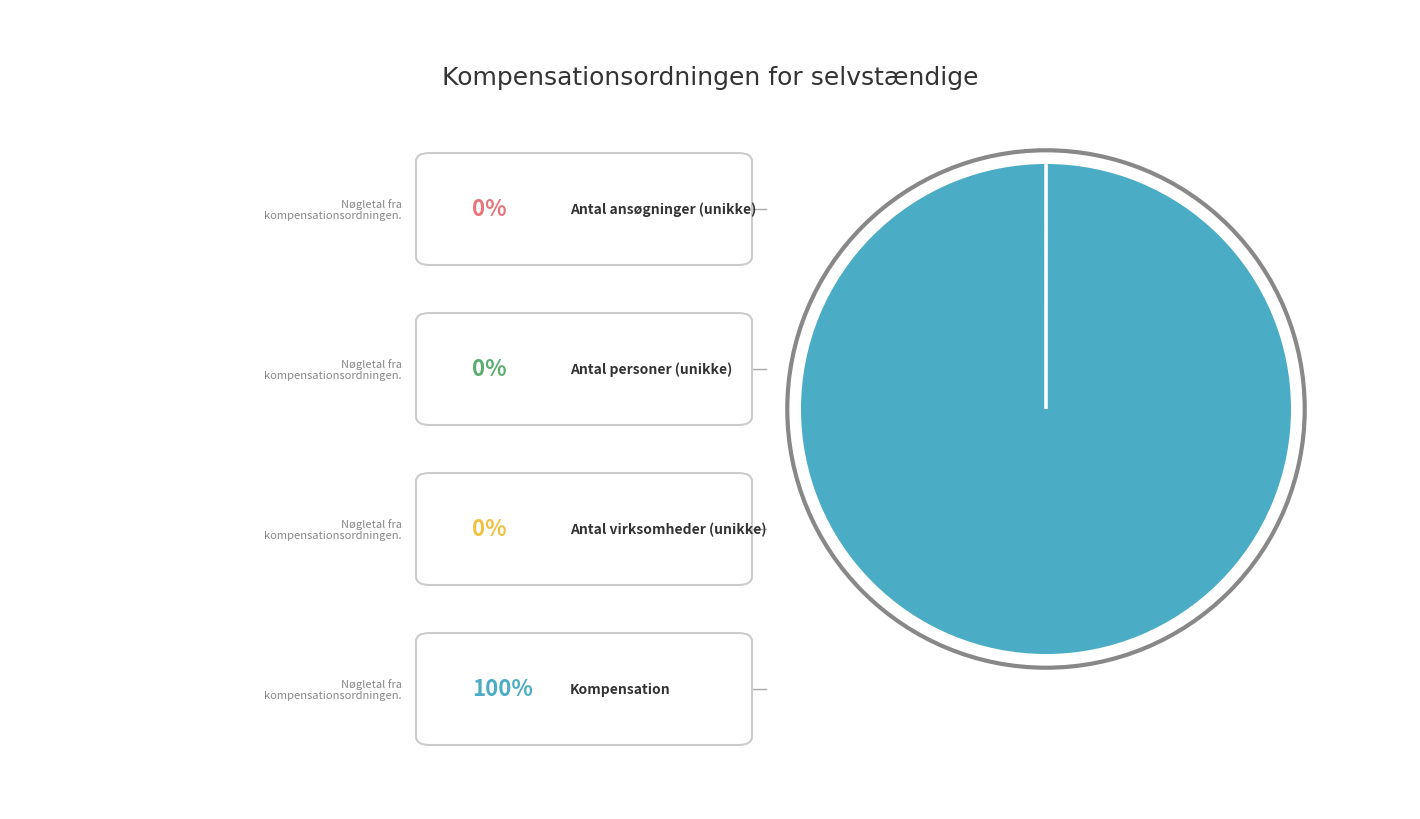

Does any single category account for the majority?

Yes